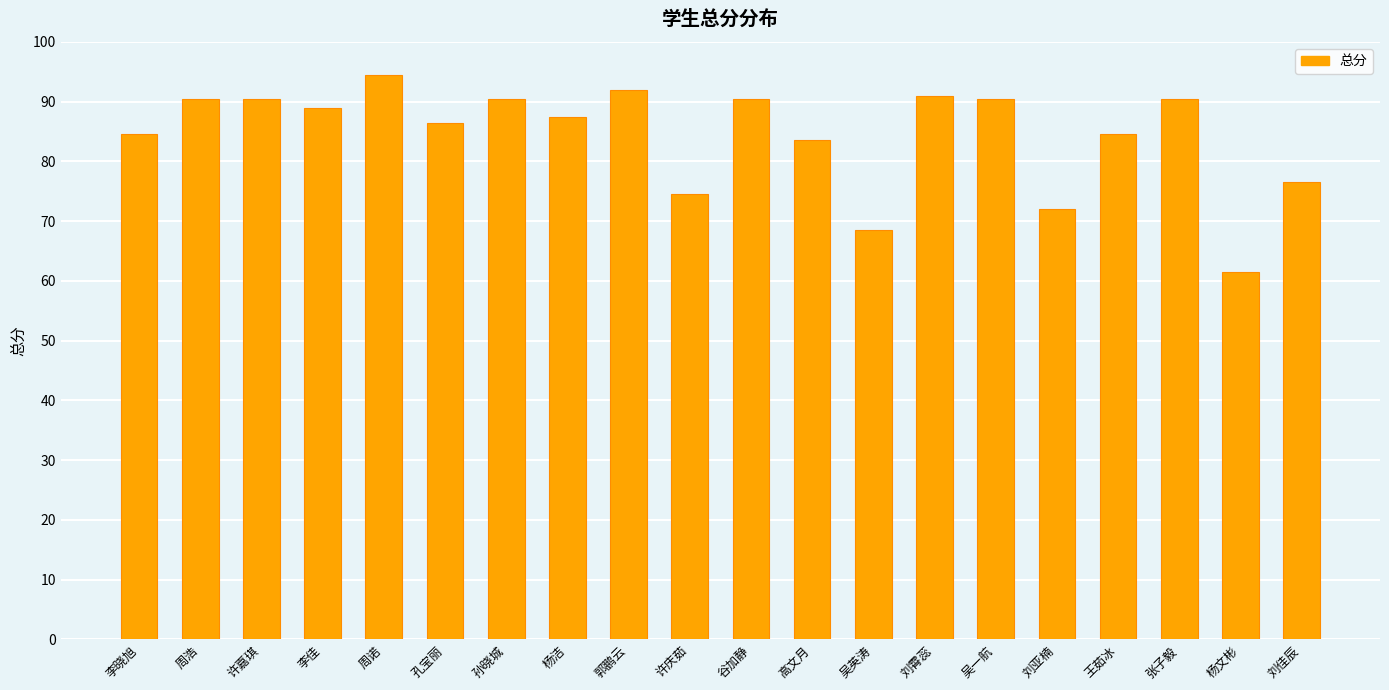

What is the smallest value displayed?

61.5